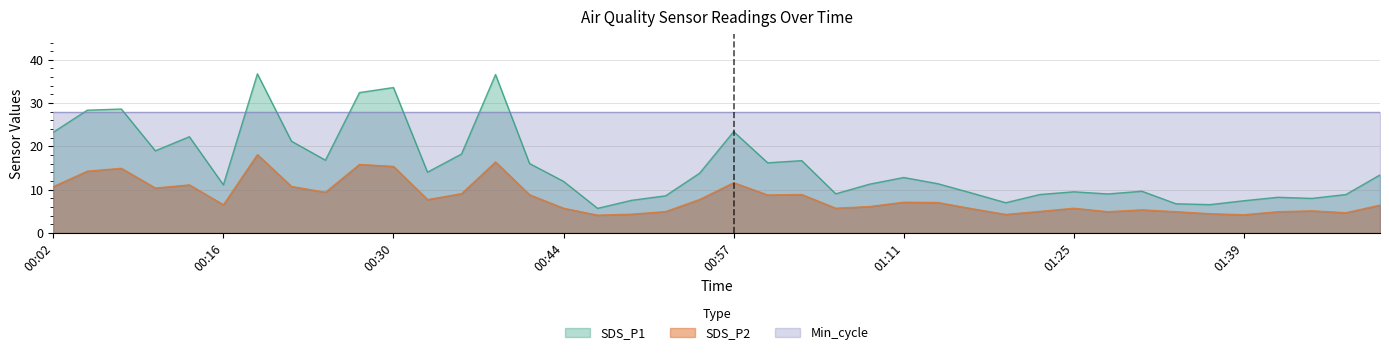

How many data points in SDS_P1 are less than 12?

20